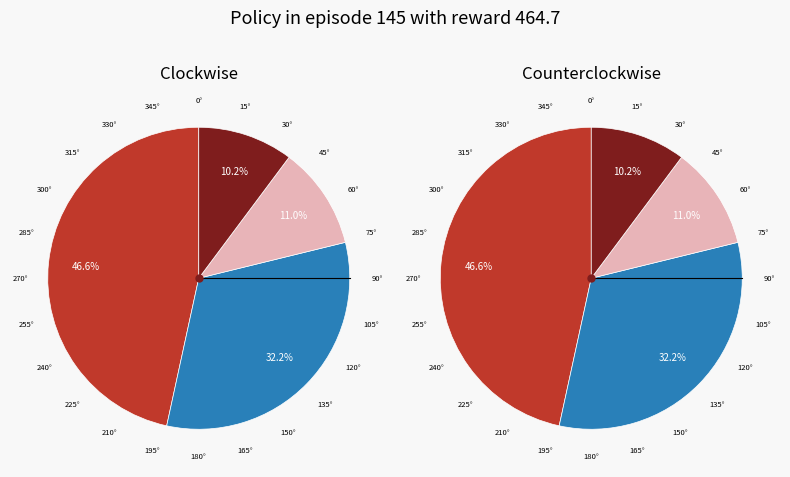

How many segments does this pie chart have?

4